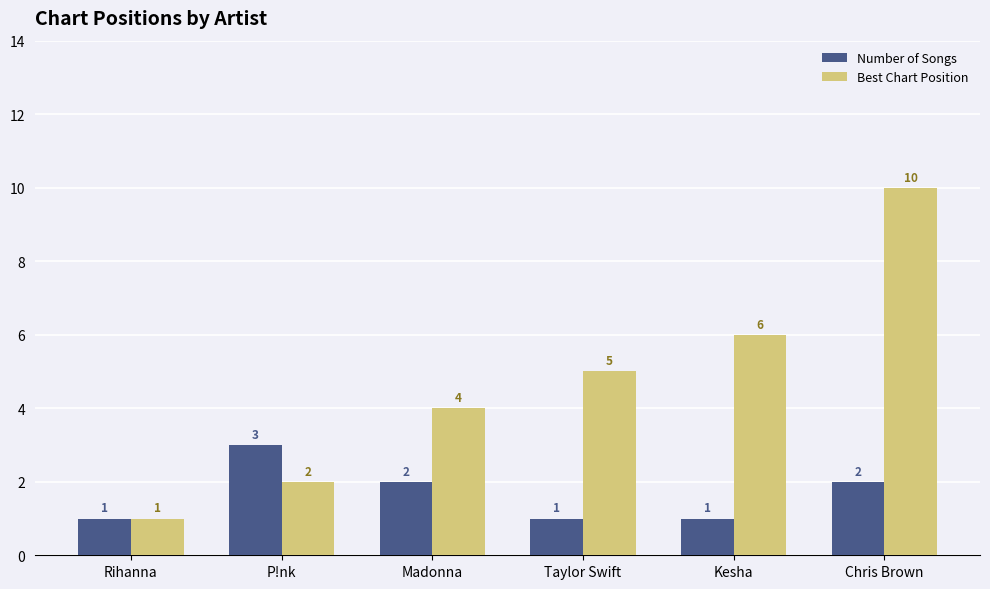

How many distinct data groups are displayed?

2